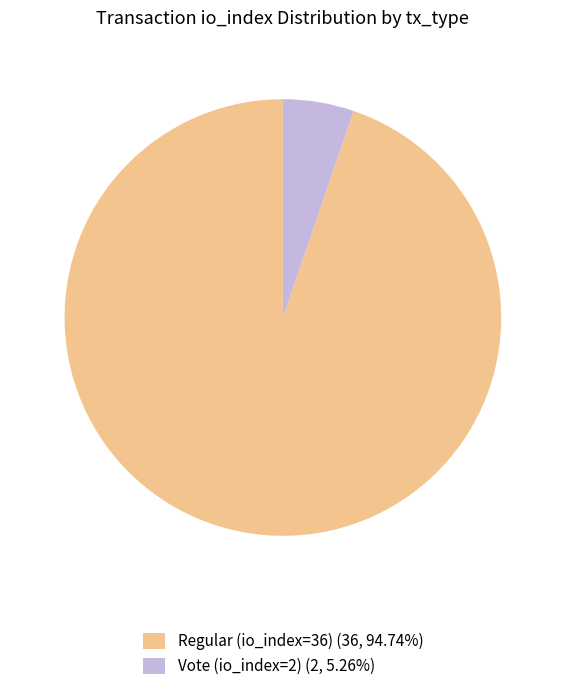

Does any single category account for the majority?

Yes